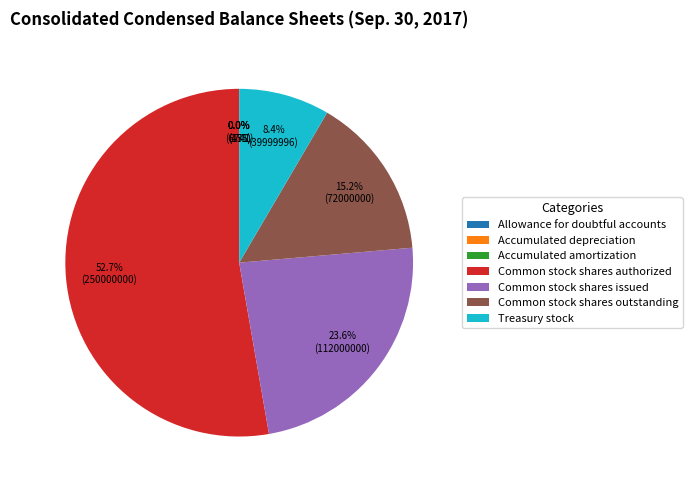

What is the largest slice in the pie chart?

Common stock shares authorized